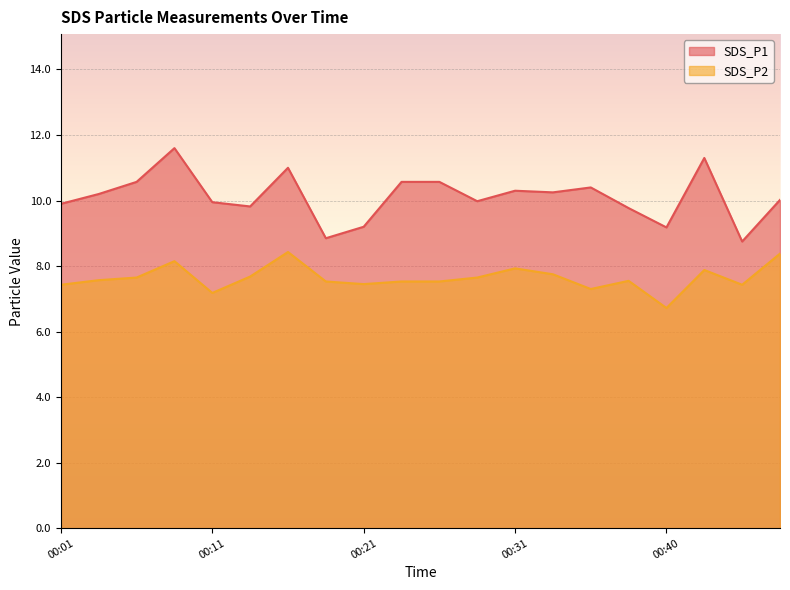

At which category is the sum across all series the highest?

00:09